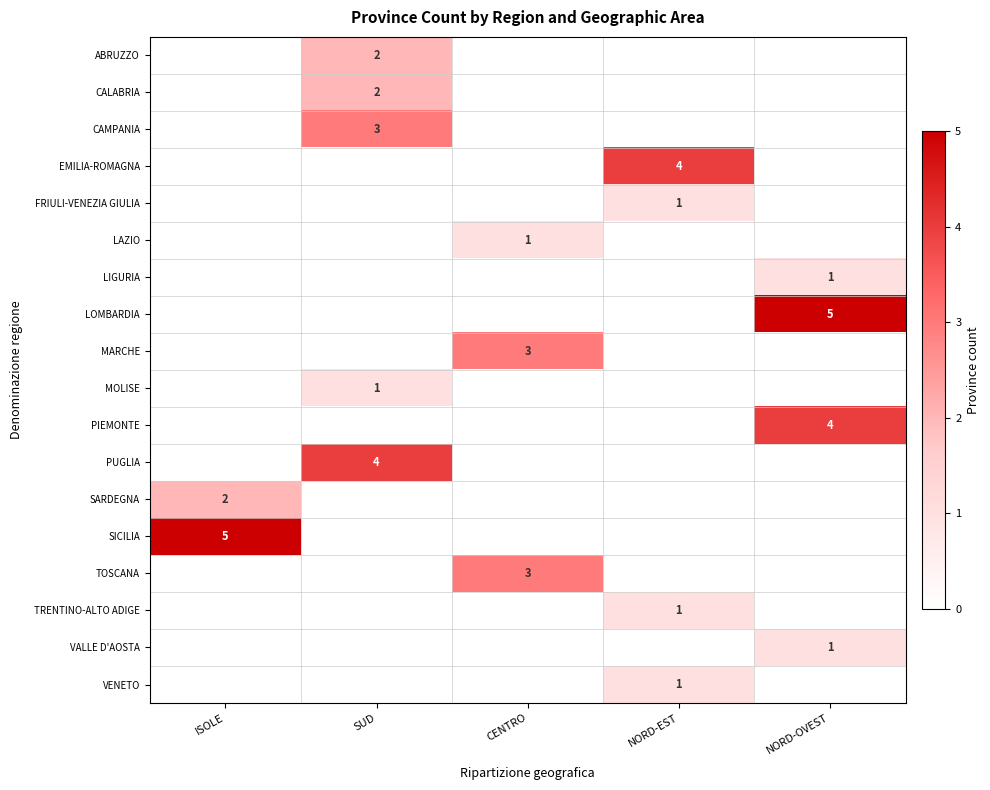

Is it true that PIEMONTE equals 0 at NORD-EST?

True